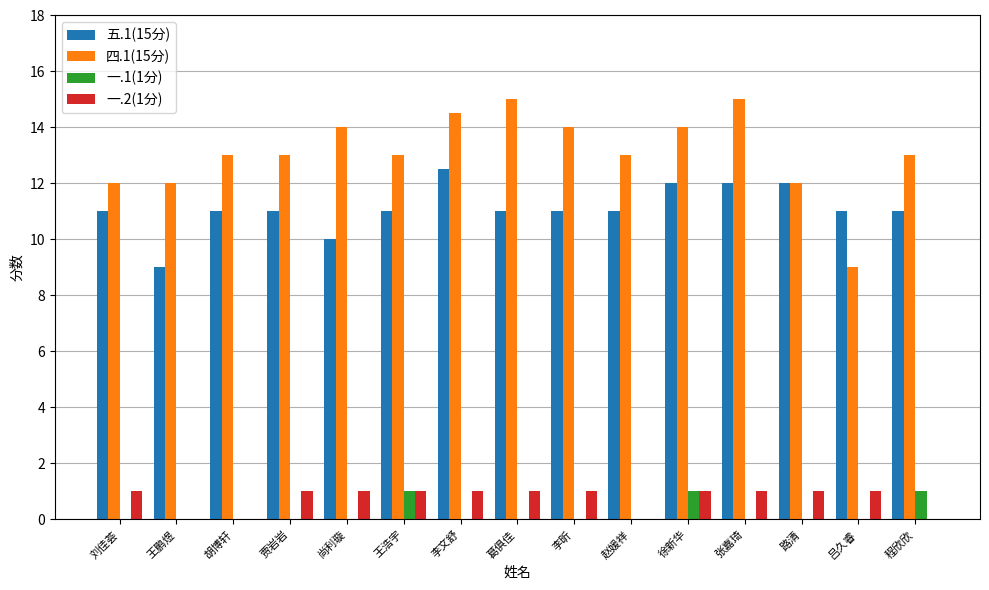

Between 贾岩岩 and 吕久睿, which series saw the biggest shift?

四.1(15分)